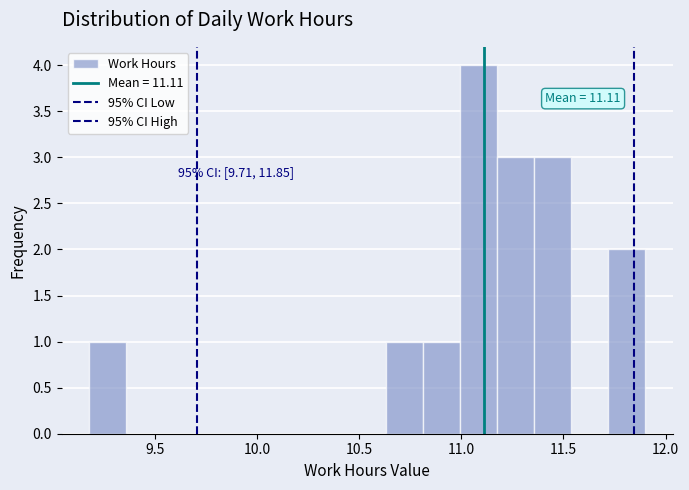

Around what value on the x-axis is the tallest bar? Give the approximate position of its centre, as read against the axis.

11.10